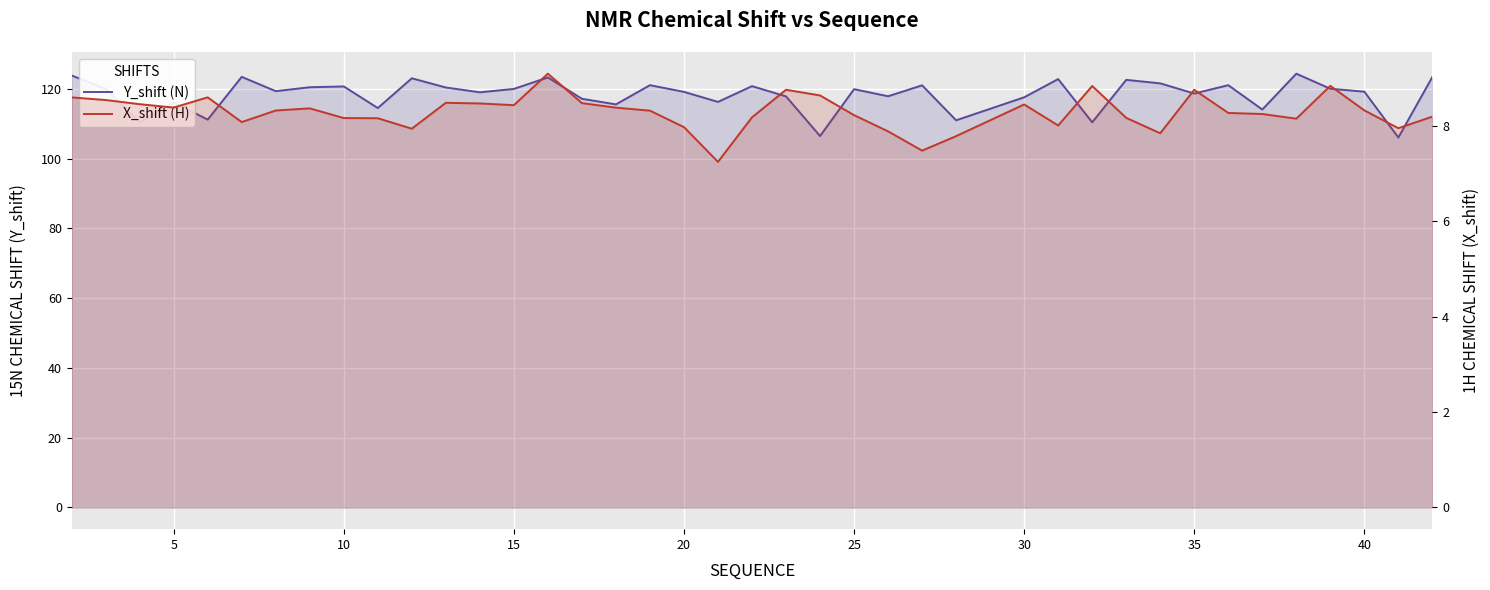

What is the maximum value for Y_shift (N)?

124.3